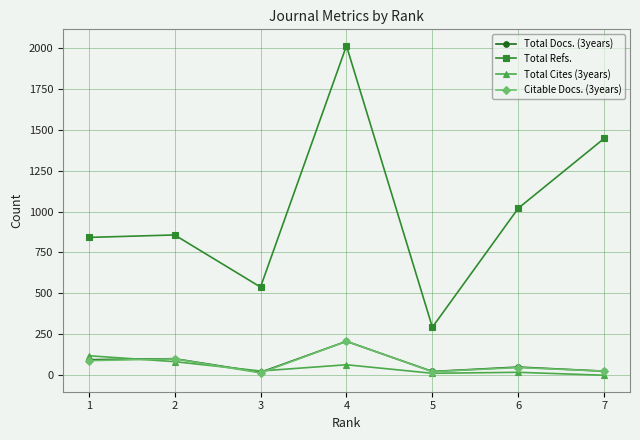

At which category is the sum across all series the highest?

4